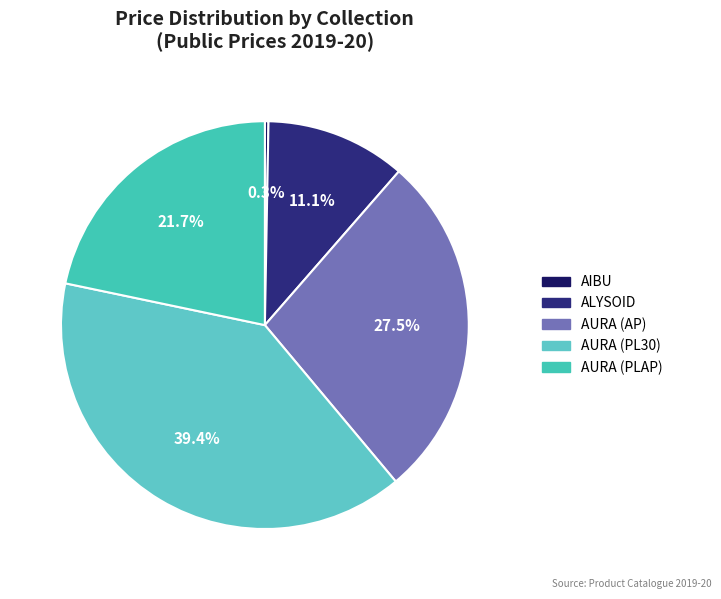

To the nearest percent, what is the average slice percentage?

20%